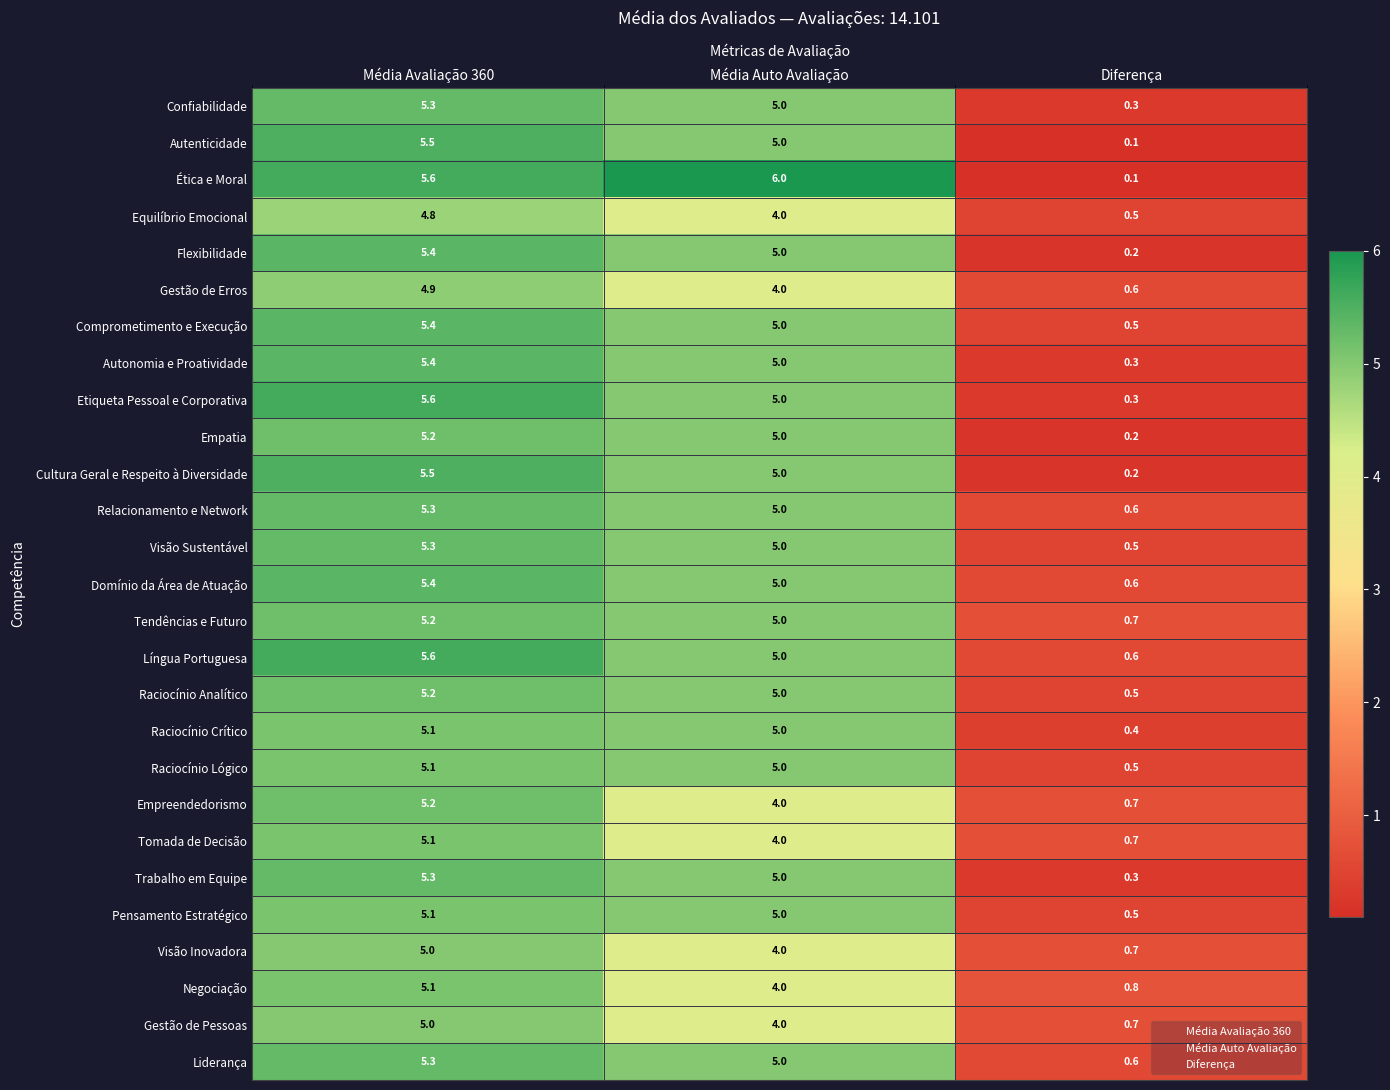

Rank the categories by Cultura Geral e Respeito à Diversidade value from lowest to highest.

Diferença, Média Auto Avaliação, Média Avaliação 360